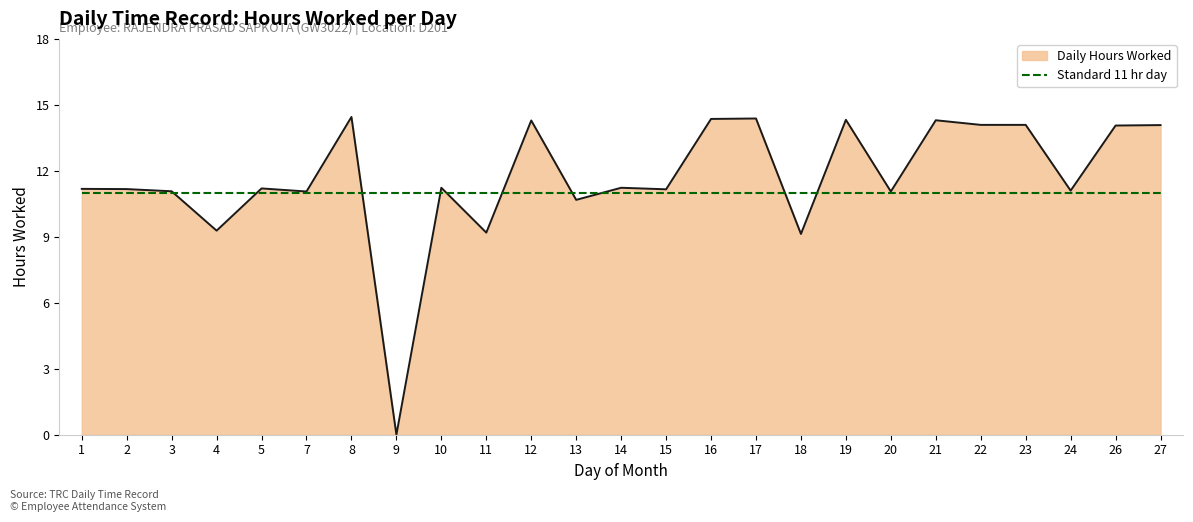

Which series changed the most between 5 and 11?

Daily Hours Worked